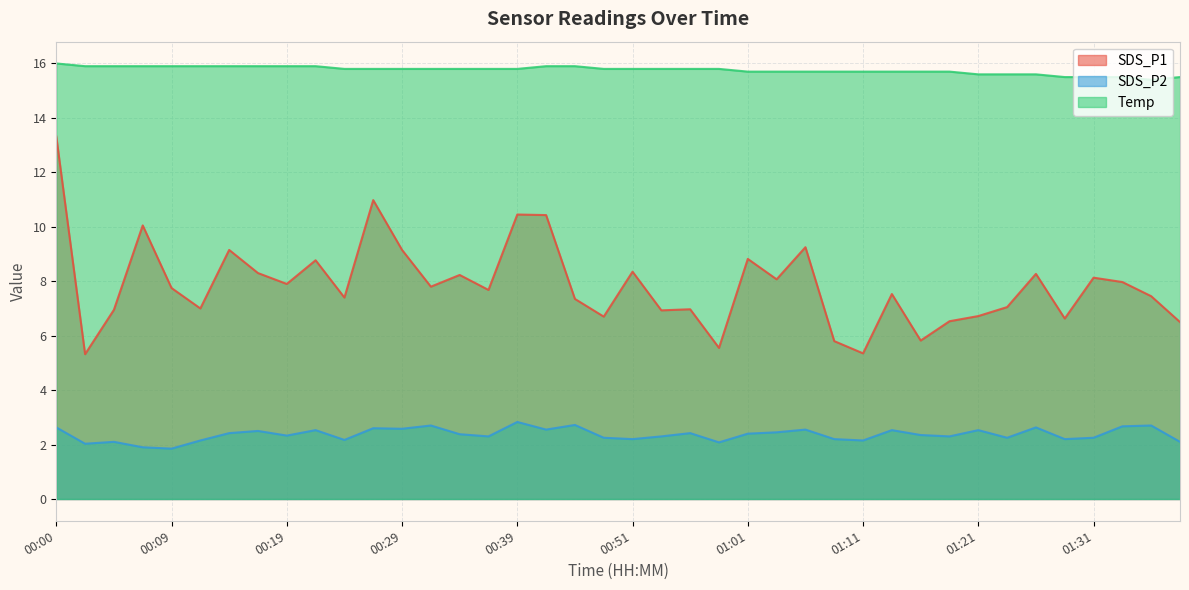

List the series in order of their peak value, highest first.

Temp, SDS_P1, SDS_P2